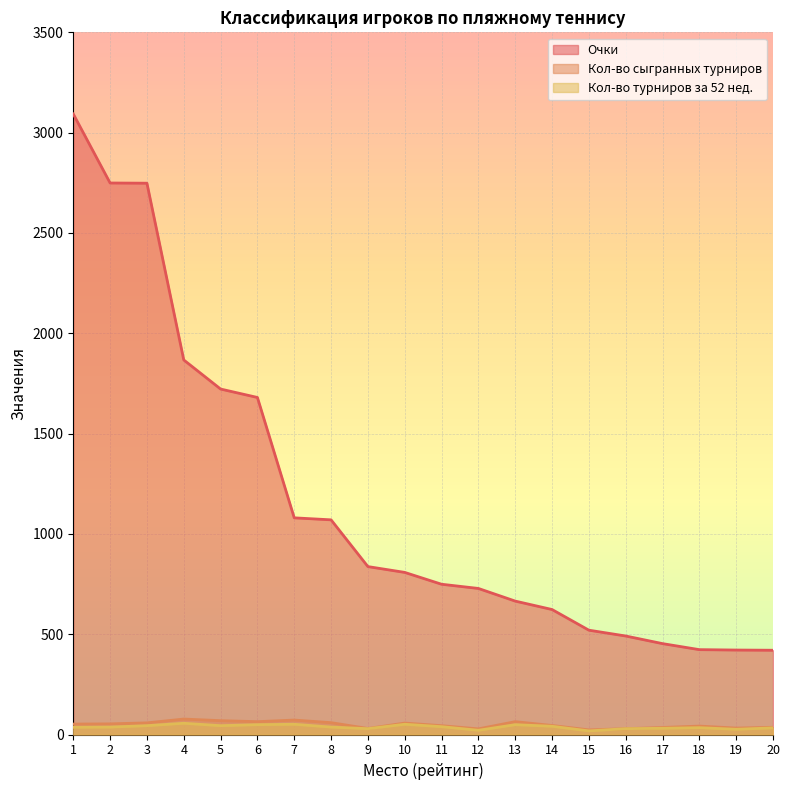

Reading right to left, extract all data points from this chart.

Очки: 20=420	19=421	18=423	17=453	16=491	15=520	14=623	13=665	12=728	11=749	10=808	9=837	8=1070	7=1080	6=1680	5=1722	4=1867	3=2748	2=2749	1=3093
Кол-во сыгранных турниров: 20=36	19=32	18=42	17=35	16=29	15=23	14=45	13=64	12=28	11=44	10=57	9=30	8=59	7=72	6=64	5=69	4=77	3=58	2=53	1=52
Кол-во турниров за 52 нед.: 20=33	19=26	18=34	17=31	16=29	15=18	14=41	13=49	12=21	11=39	10=51	9=29	8=37	7=51	6=49	5=44	4=56	3=44	2=37	1=36